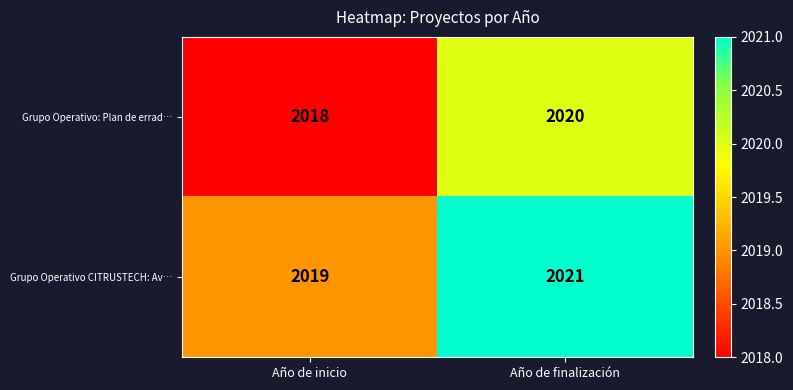

Which category has the highest value in the Grupo Operativo CITRUSTECH: Av… series?

Año de finalización